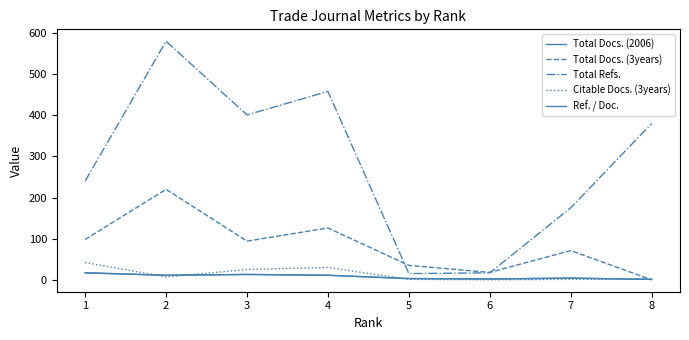

List the labels in order of Total Docs. (2006) value, smallest first.

8, 6, 5, 7, 2, 4, 3, 1